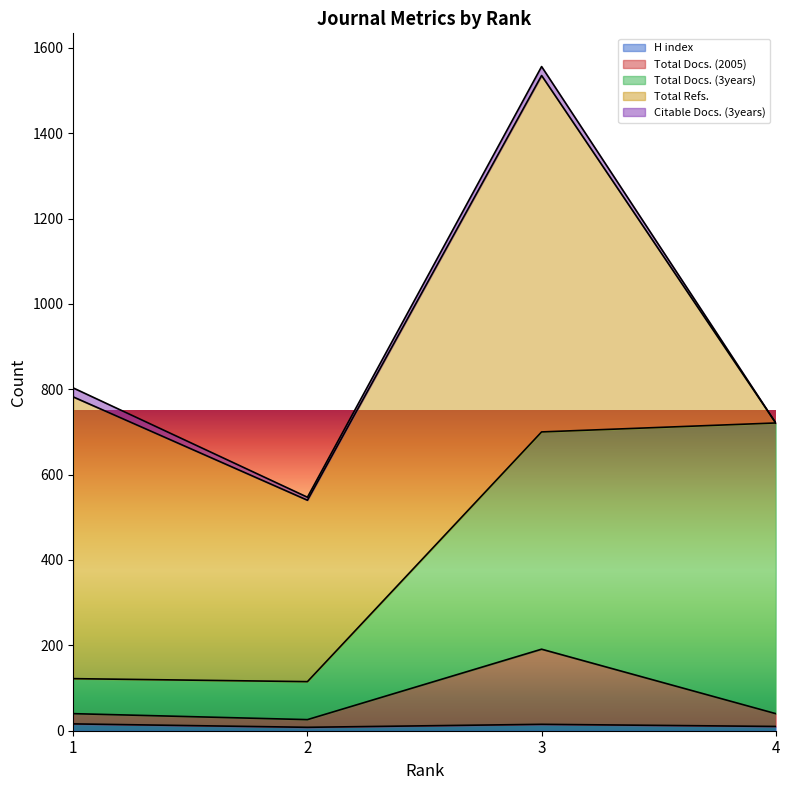

The Total Docs. (3years) series shows 509 at 3. True or false?

True